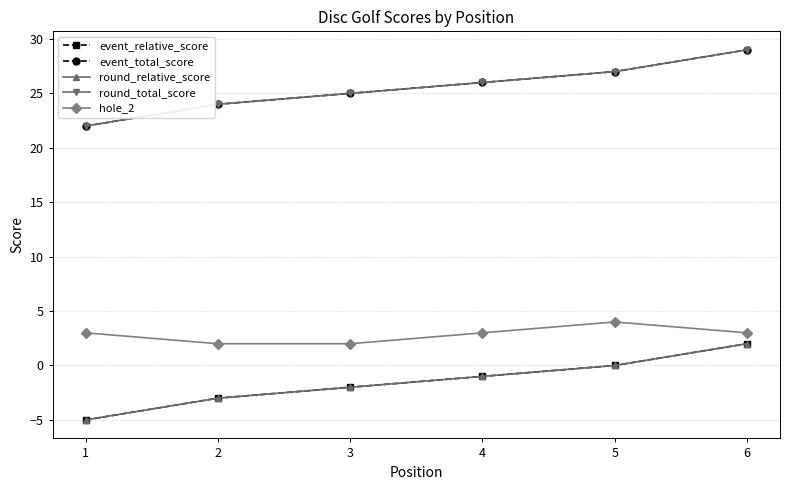

True or false: hole_2 has a value of 1 at 2.

False